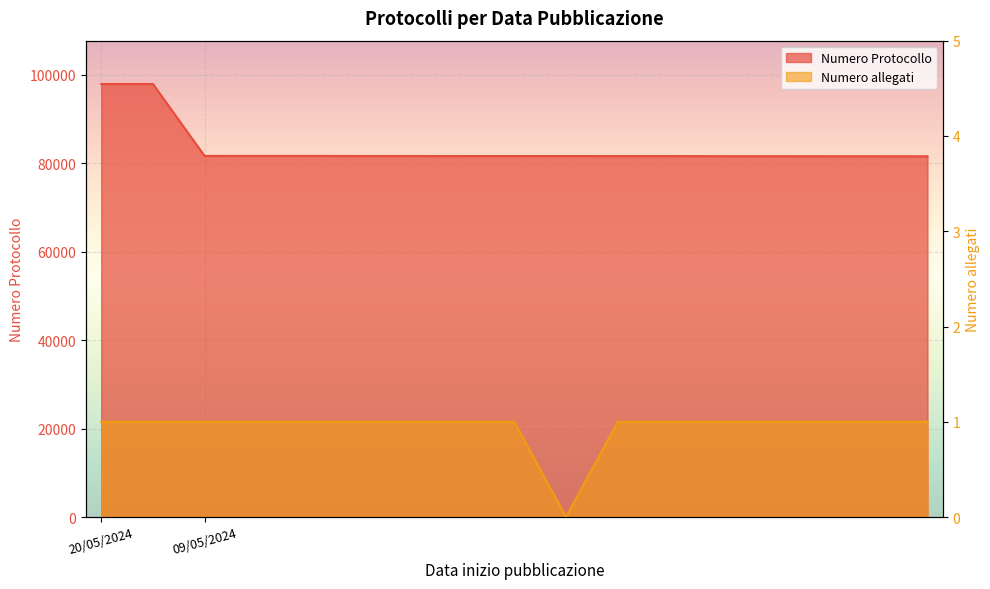

How many interior local valleys does the Numero allegati series have?

1